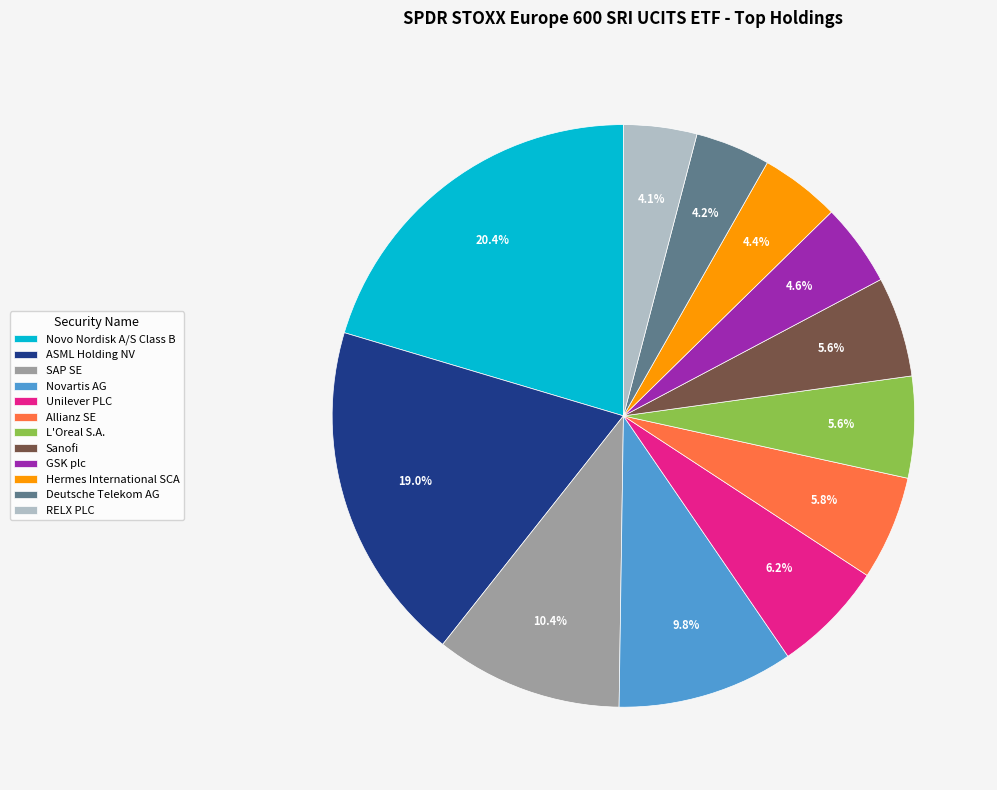

What is the largest slice in the pie chart?

Novo Nordisk A/S Class B